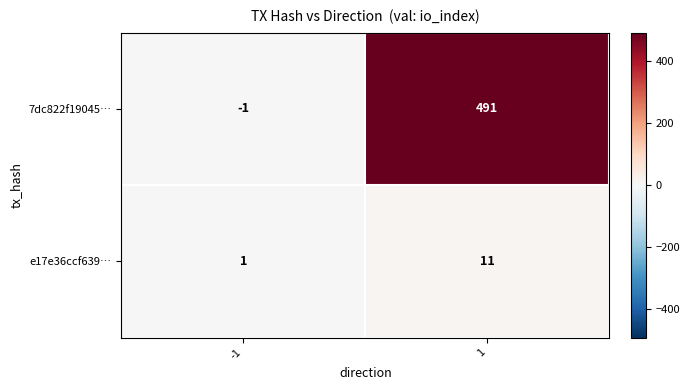

What is the average value of the 7dc822f19045… series?

245